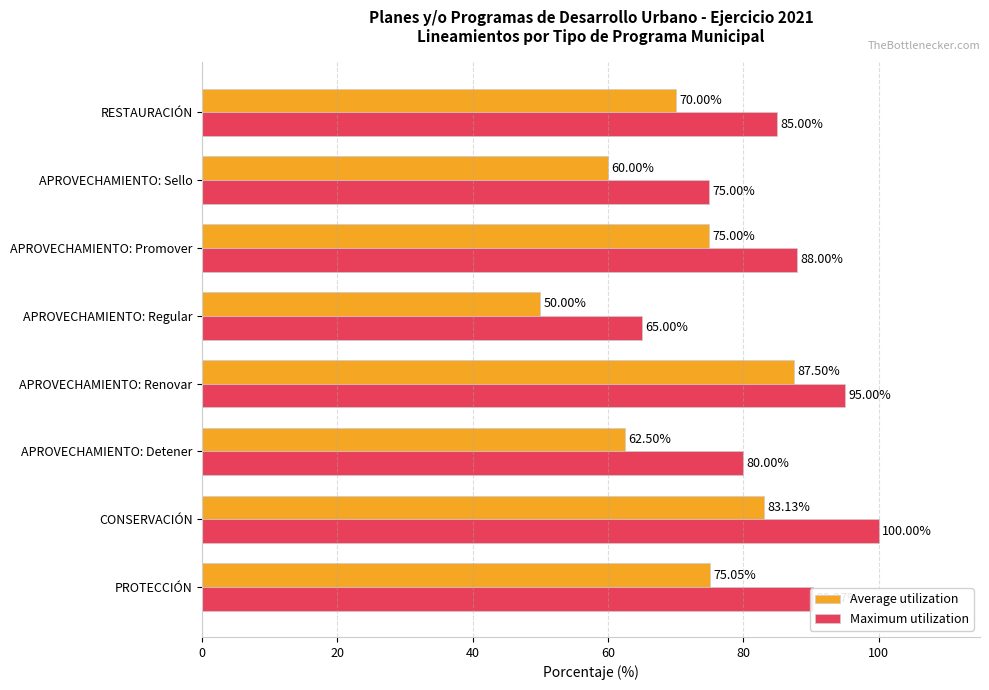

What is the total value across all series at APROVECHAMIENTO: Detener?

142.5